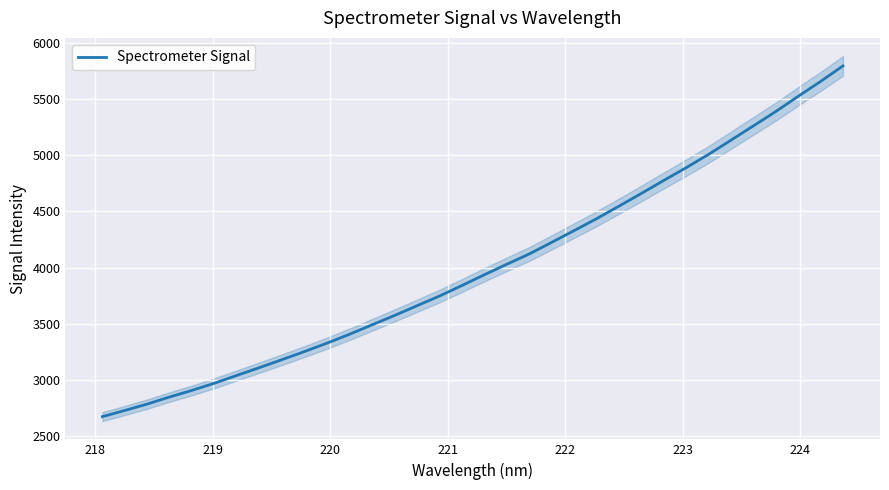

What is the maximum value for Spectrometer Signal?

5793.7